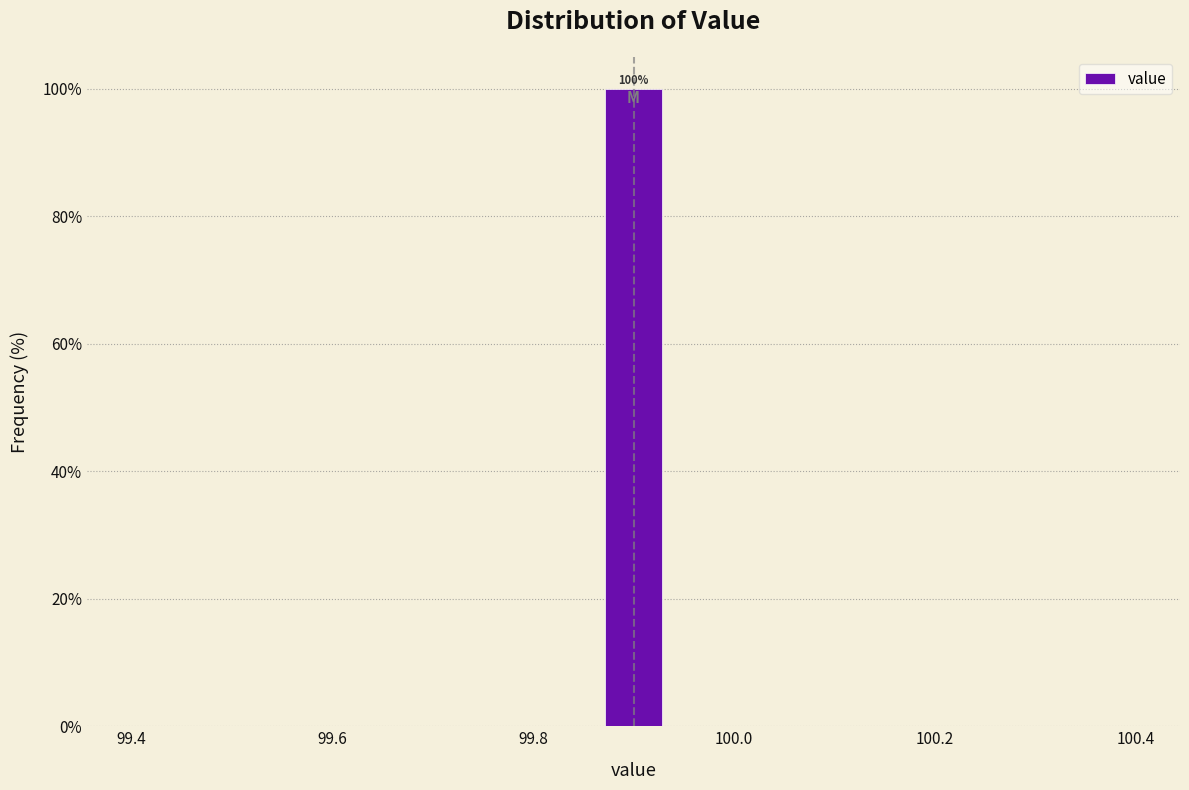

Read against the x-axis, roughly where is the centre of the tallest bar?

99.90